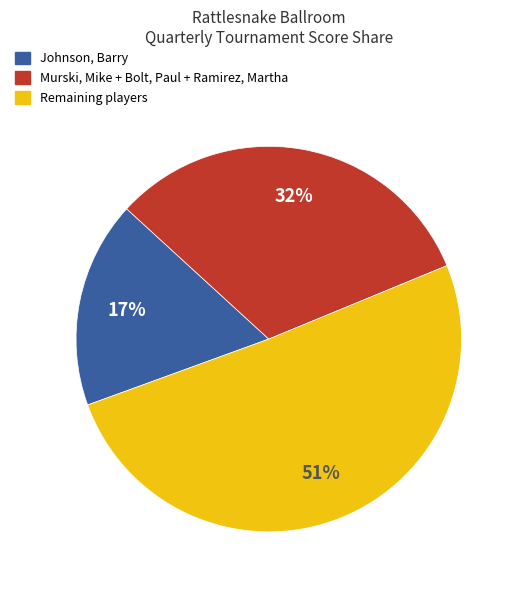

Is there any slice that represents more than half of the pie?

Yes